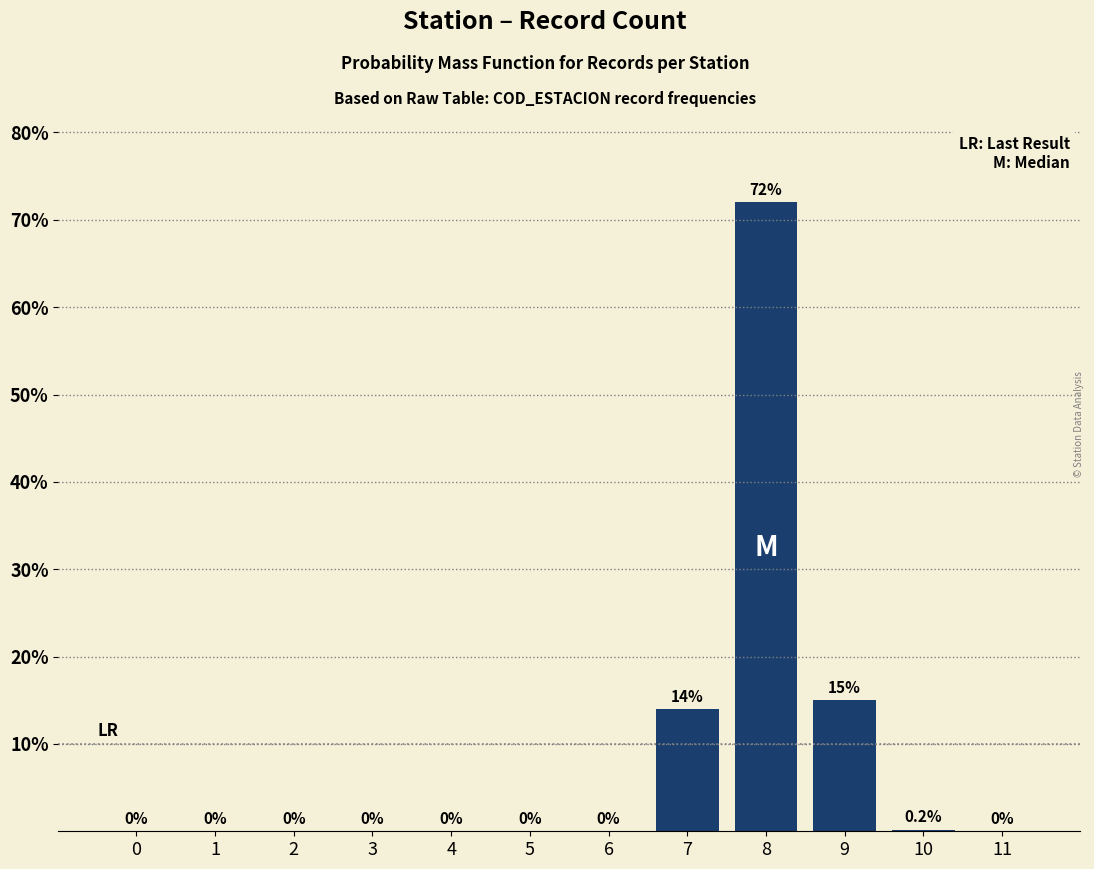

Reading left to right, what are all the values shown in this chart?

0=0.0	1=0.0	2=0.0	3=0.0	4=0.0	5=0.0	6=0.0	7=14.0	8=72.0	9=15.0	10=0.2	11=0.0